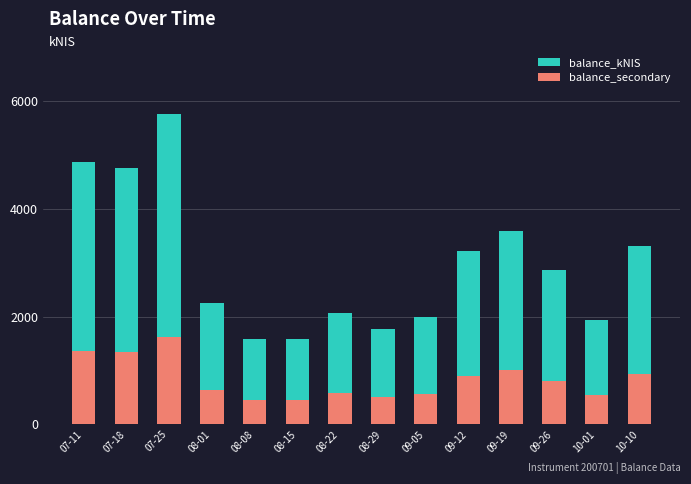

Is it true that balance_secondary equals 267.7 at 08-15?

False